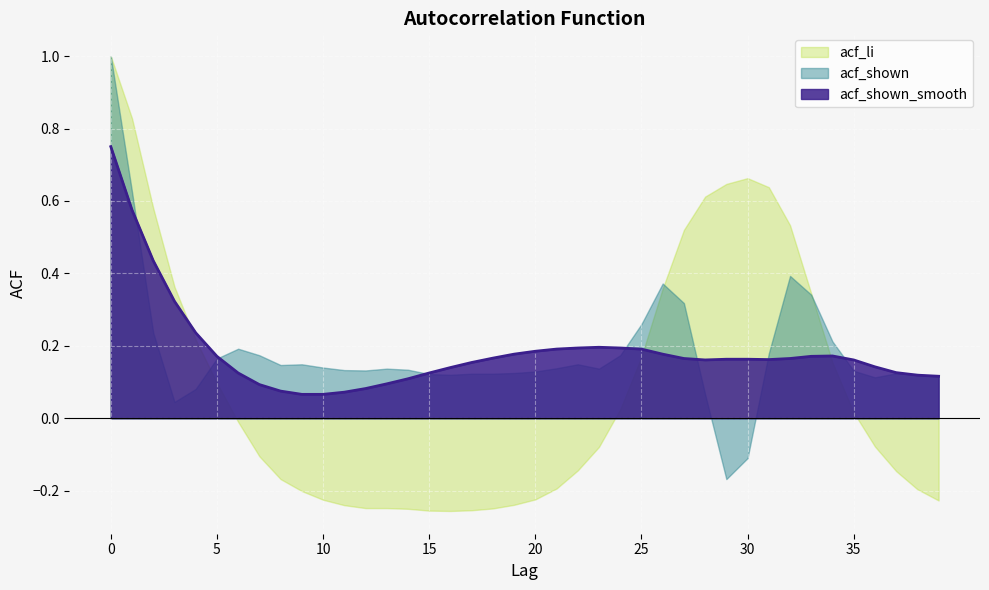

What is the approximate value at 18?

0.2